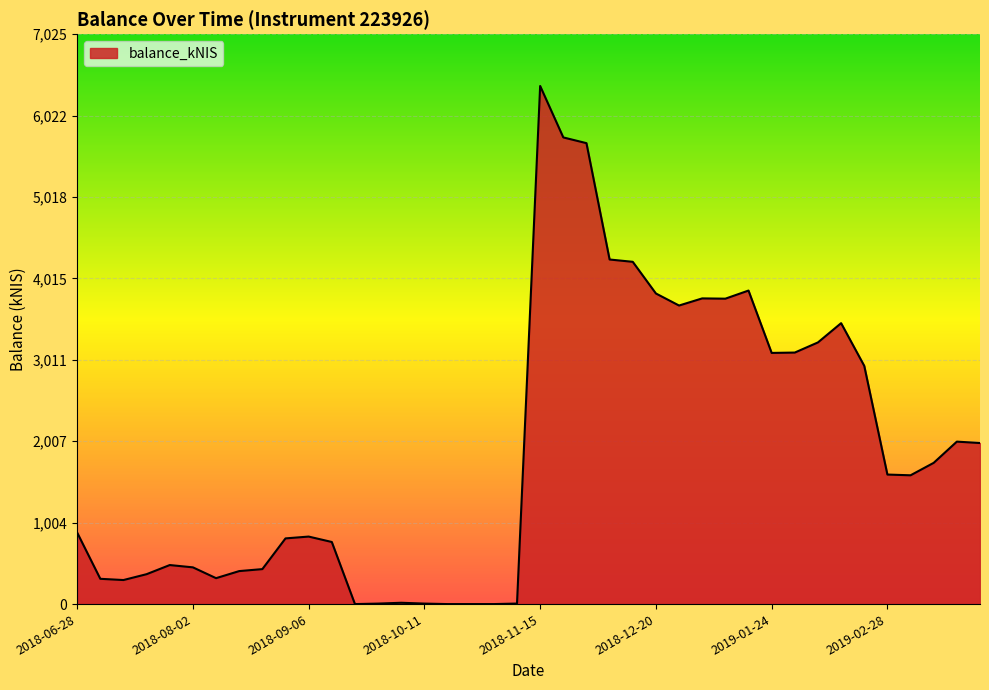

What is the maximum value shown in the chart?

6386.8